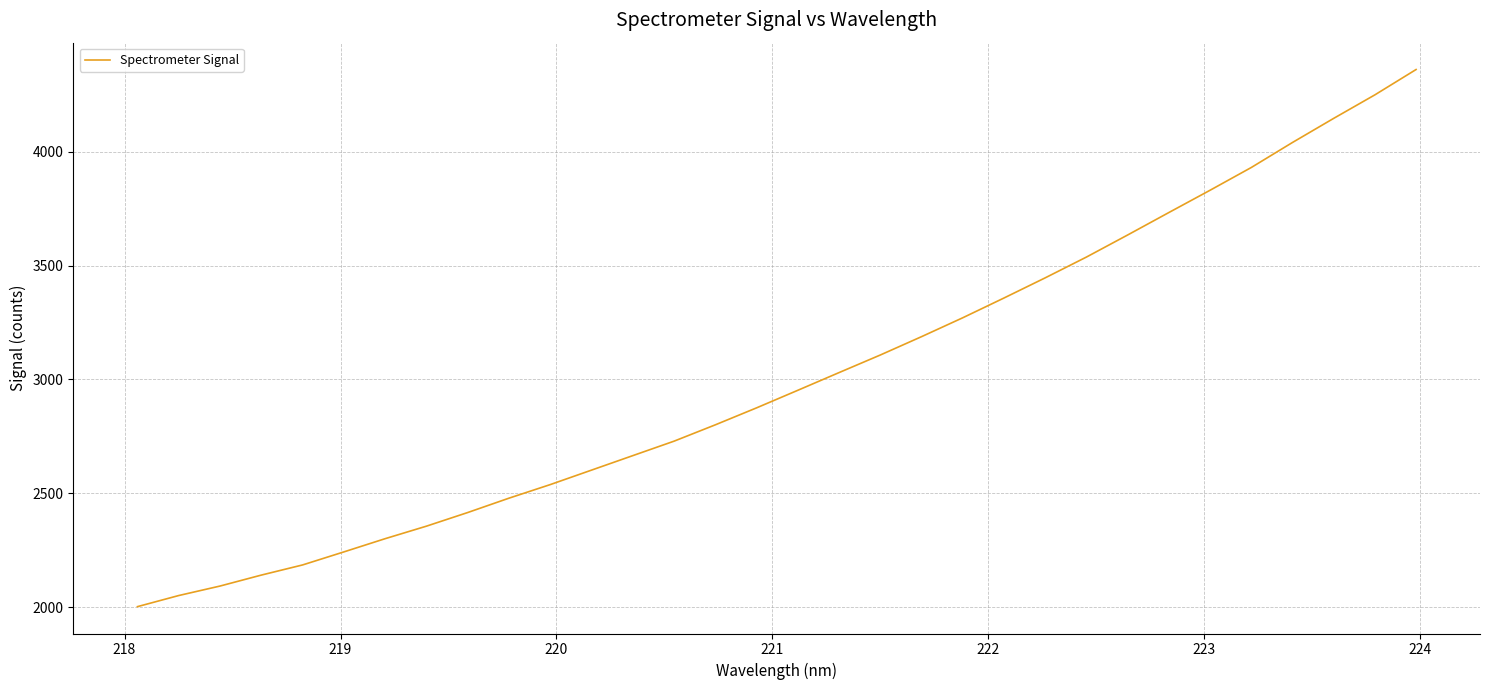

What is the difference between the maximum and minimum values?

2359.5